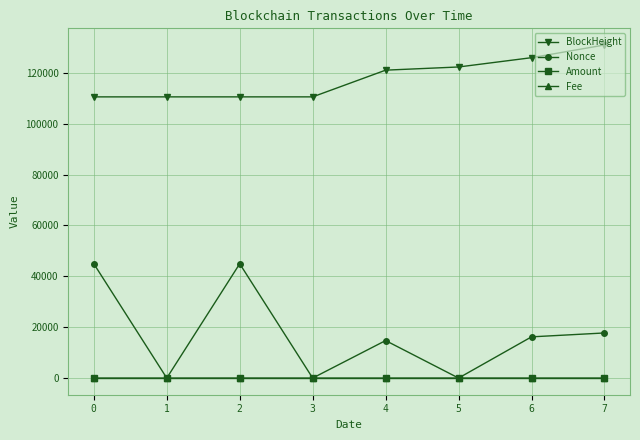

Does the chart have visible grid lines?

Yes